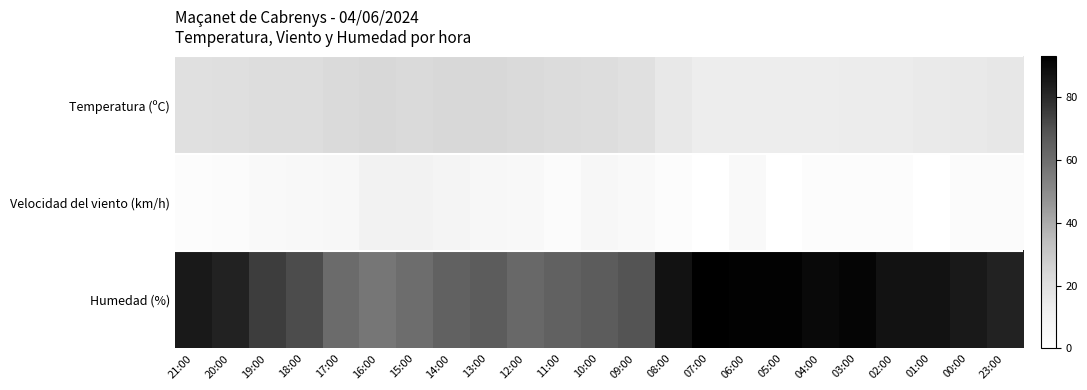

At which category is the sum across all series the highest?

06:00